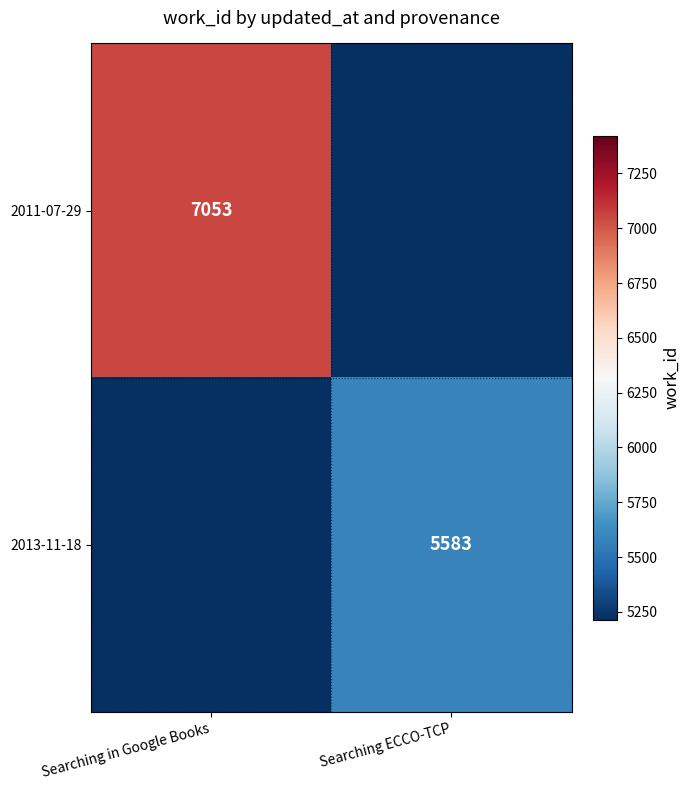

True or false: 2011-07-29 has a value of 7053 at Searching in Google Books.

True